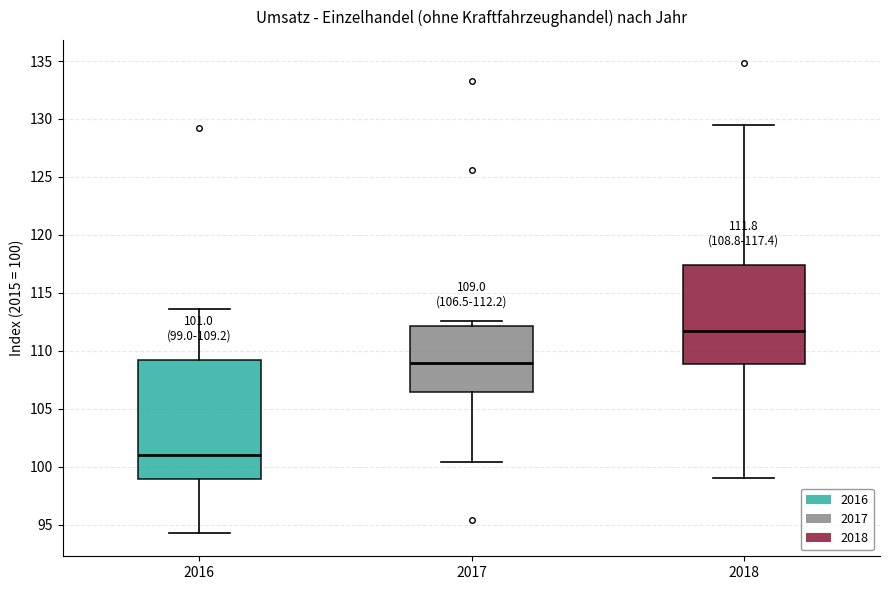

Comparing the boxes themselves (not the whiskers), which one is the tallest?

2016